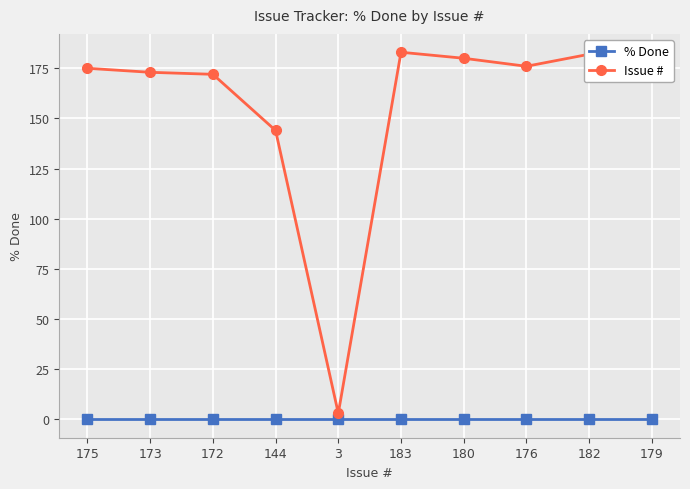

True or false: Issue # and % Done intersect in this chart.

False